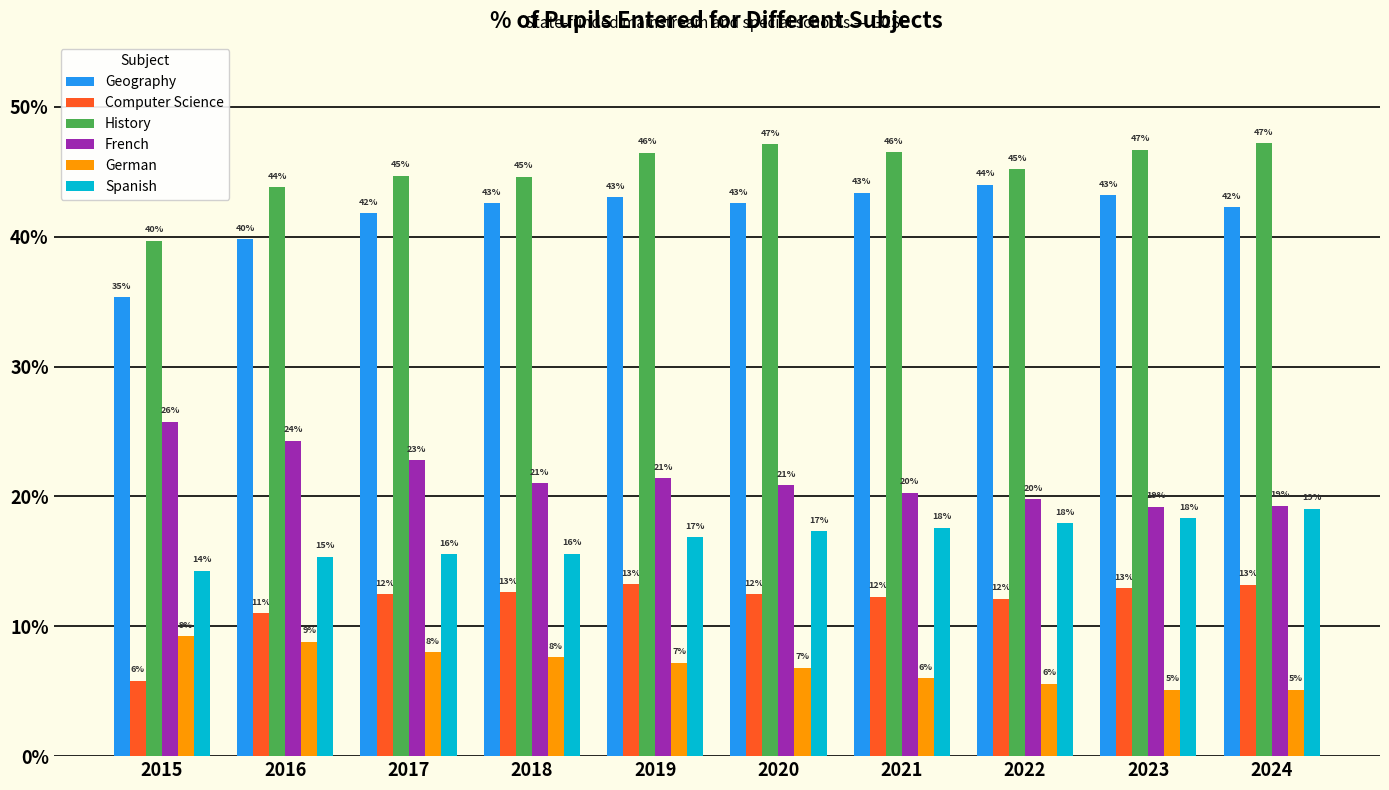

Does the chart contain any negative values?

No